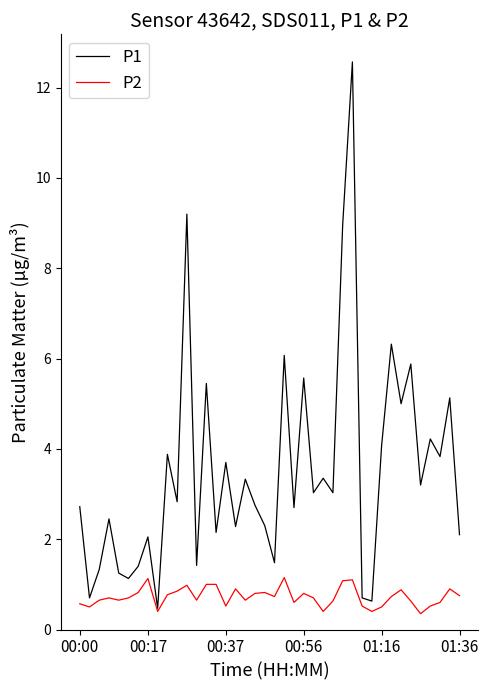

Rank the series by their average value, from highest to lowest.

P1, P2